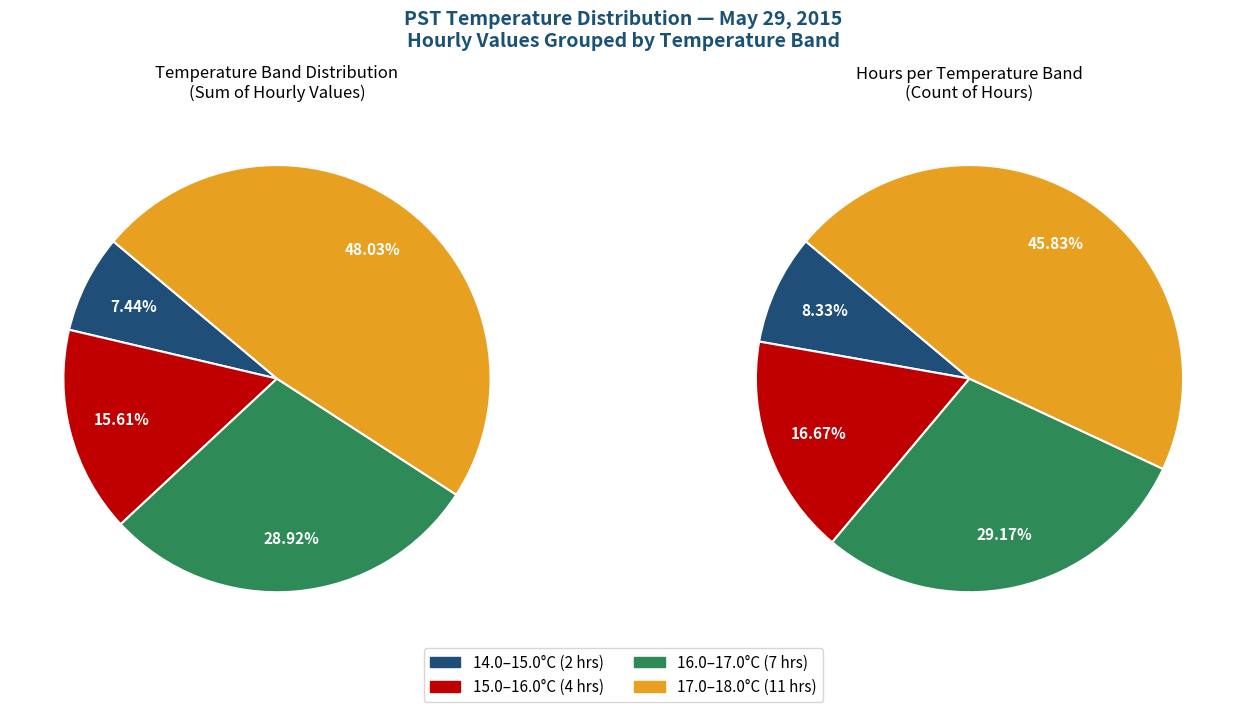

The Hour 15 slice represents 13% of the pie. True or false?

False